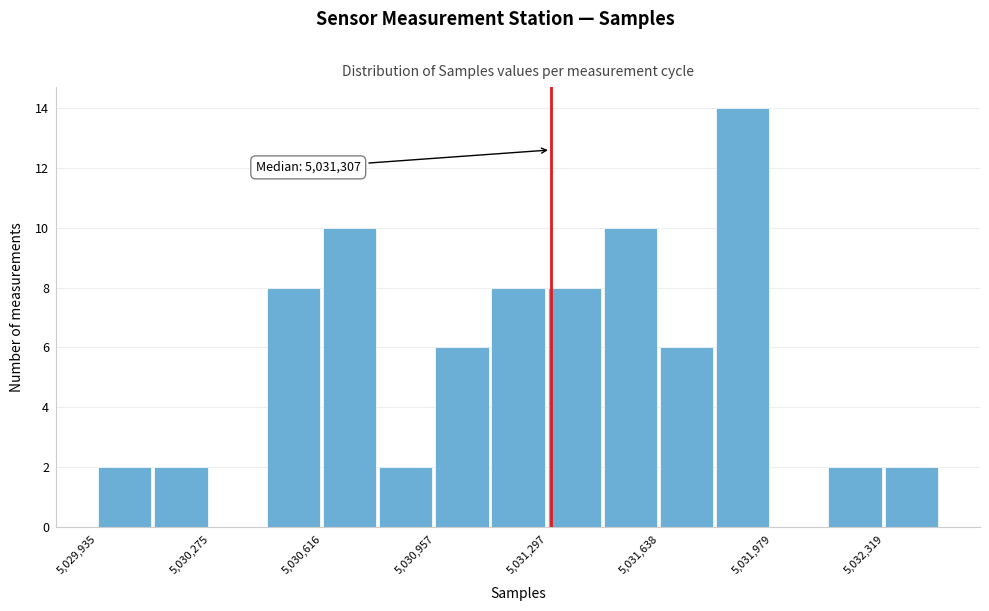

Read against the x-axis, roughly where is the centre of the tallest bar?

5031900